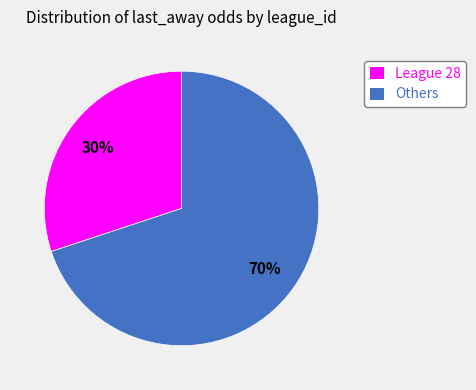

What is the smallest slice in the pie chart?

League 28